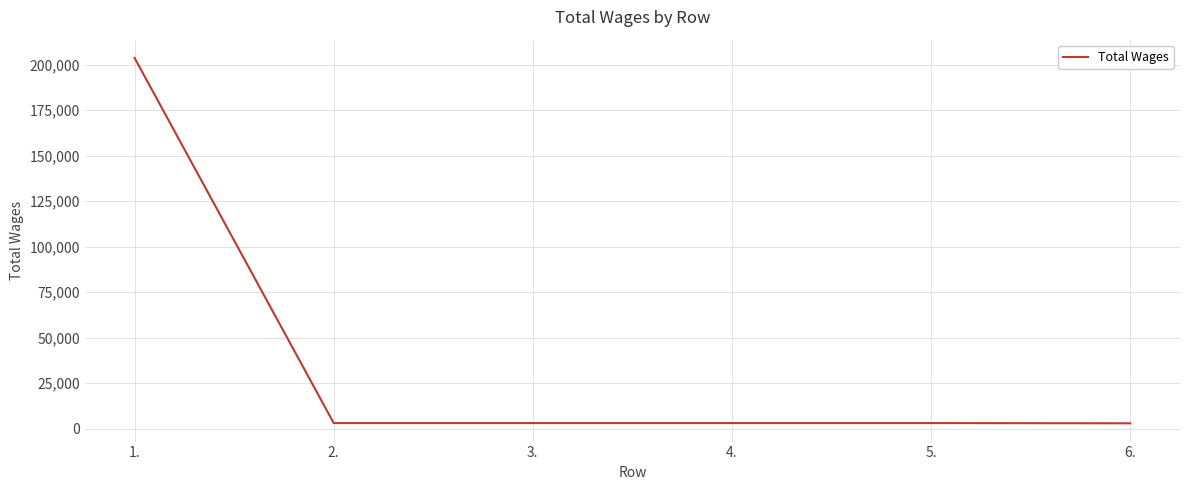

What is the difference between the maximum and minimum values?

200780